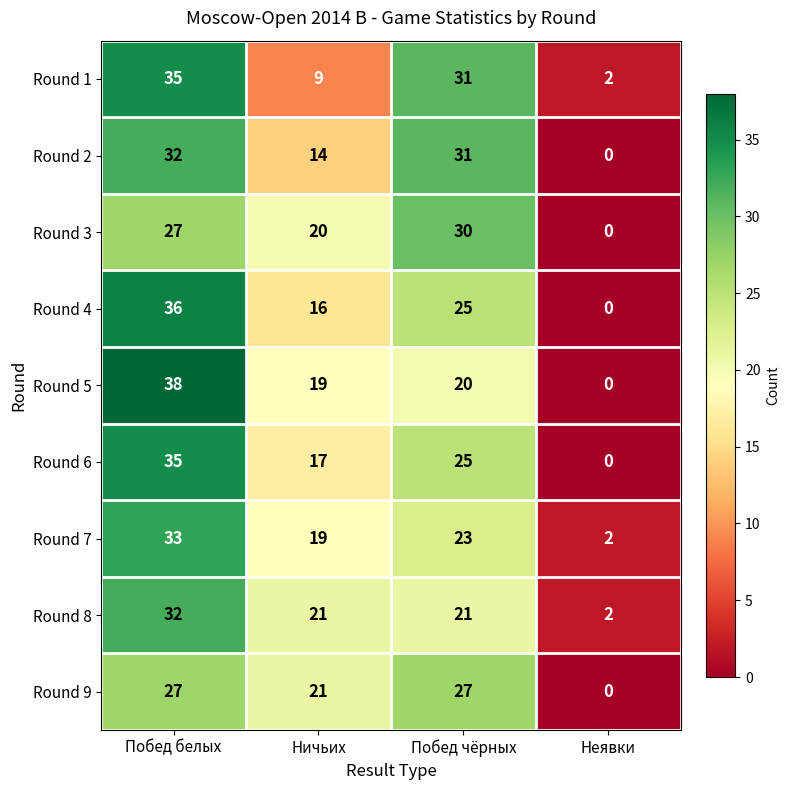

List the labels in order of Round 3 value, smallest first.

Неявки, Ничьих, Побед белых, Побед чёрных